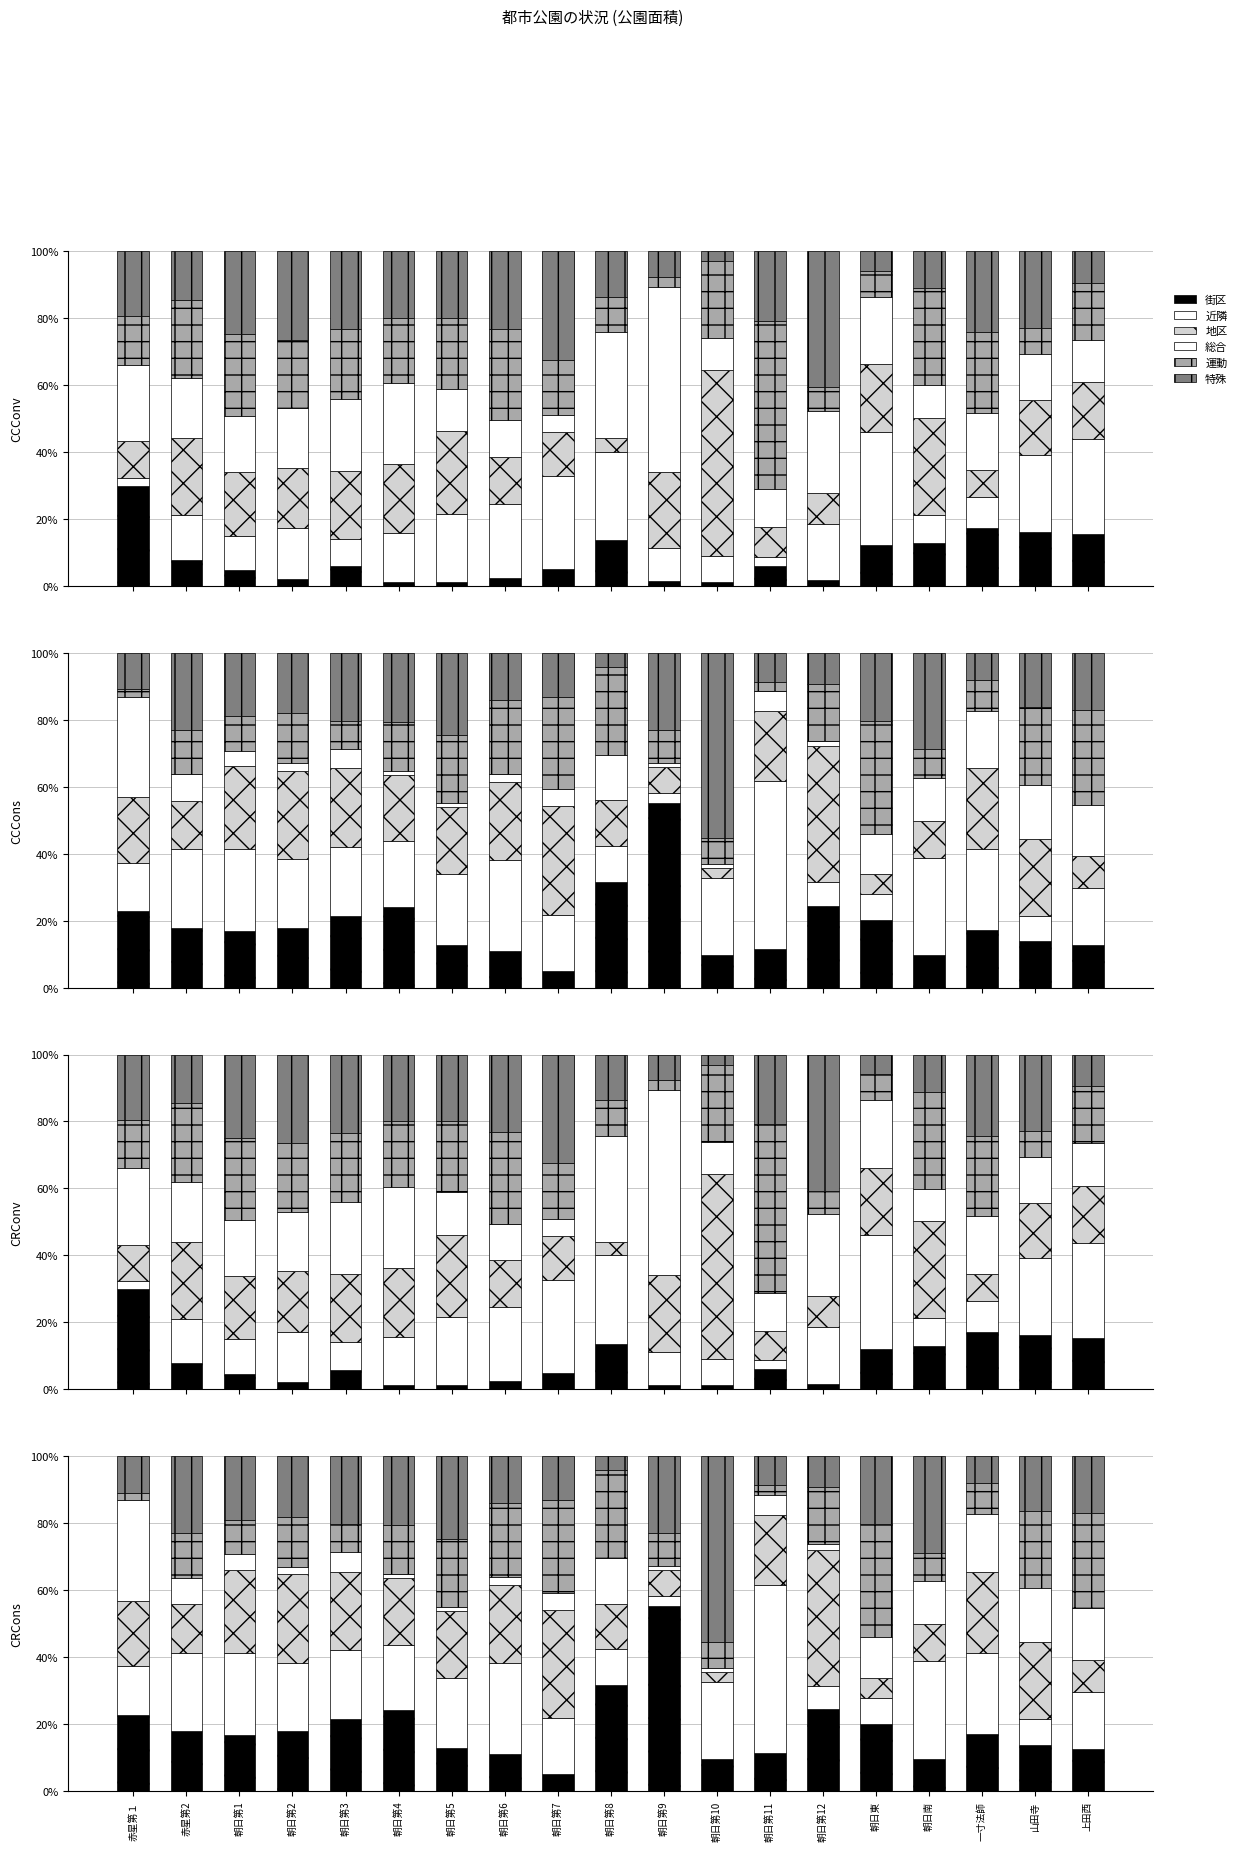

Reading left to right, list all the values displayed in this chart.

街区: 22.8	17.9	16.7	17.8	21.5	24.2	12.7	11.0	5.1	31.7	55.2	9.6	11.5	24.4	20.2	9.7	17.2	13.8	12.6
近隣: 14.5	23.4	24.5	20.5	20.7	19.6	21.1	27.2	16.7	10.7	3.0	23.0	50.2	7.1	7.7	29.0	24.1	7.7	17.0
地区: 19.5	14.6	24.9	26.5	23.4	19.9	20.0	23.3	32.4	13.6	7.7	3.0	20.9	40.7	5.9	11.1	24.2	23.0	9.5
総合: 29.9	7.9	4.6	2.2	5.8	1.1	1.1	2.4	5.0	13.6	1.3	1.2	6.0	1.6	12.1	12.9	17.2	16.1	15.4
運動: 2.3	13.2	10.3	15.0	8.3	14.5	20.3	22.1	27.7	26.4	9.9	7.8	2.7	16.9	33.9	8.4	9.2	23.1	28.4
特殊: 10.9	23.0	19.0	18.1	20.3	20.7	24.7	14.0	13.1	4.1	23.0	55.4	8.7	9.3	20.3	28.9	8.1	16.3	17.0